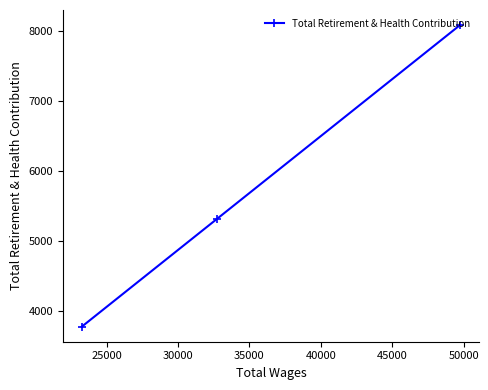

What is the minimum value shown in the chart?

3782